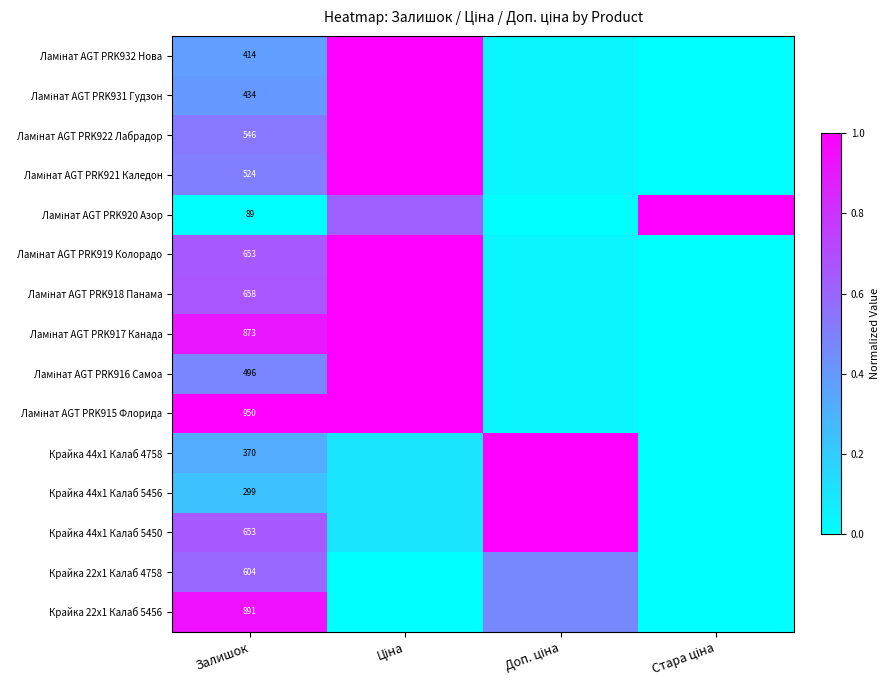

Count the number of data series in this chart.

15